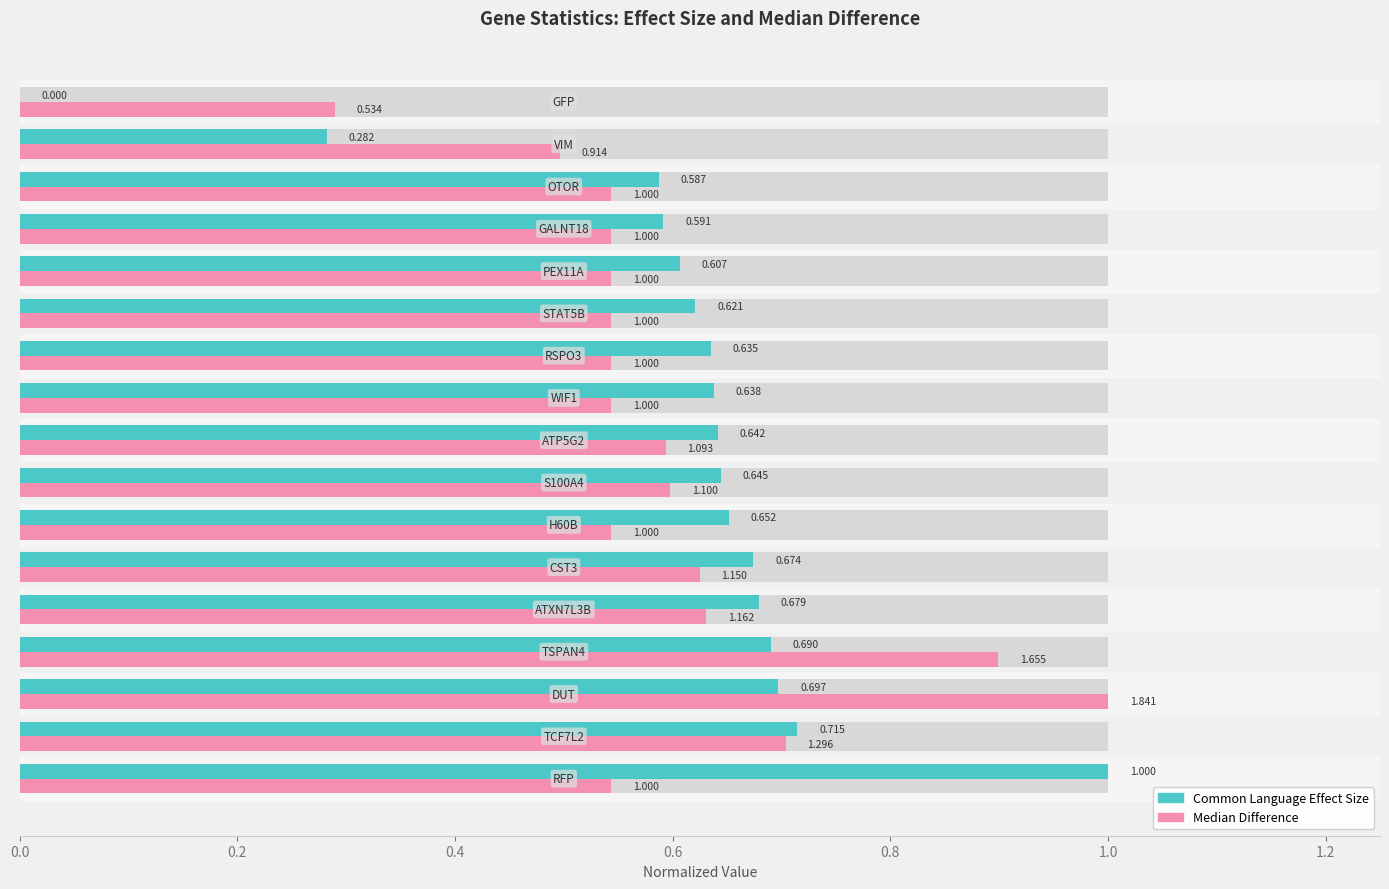

What is the difference between the Median Difference values at 0.6 and 0.2?

0.2